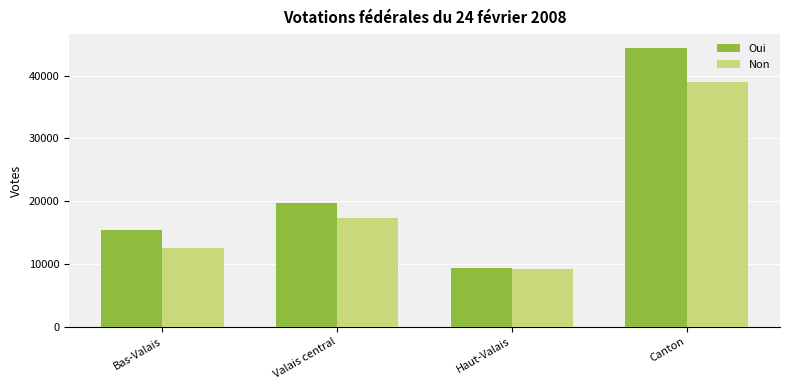

What is the minimum value shown in the chart?

9150